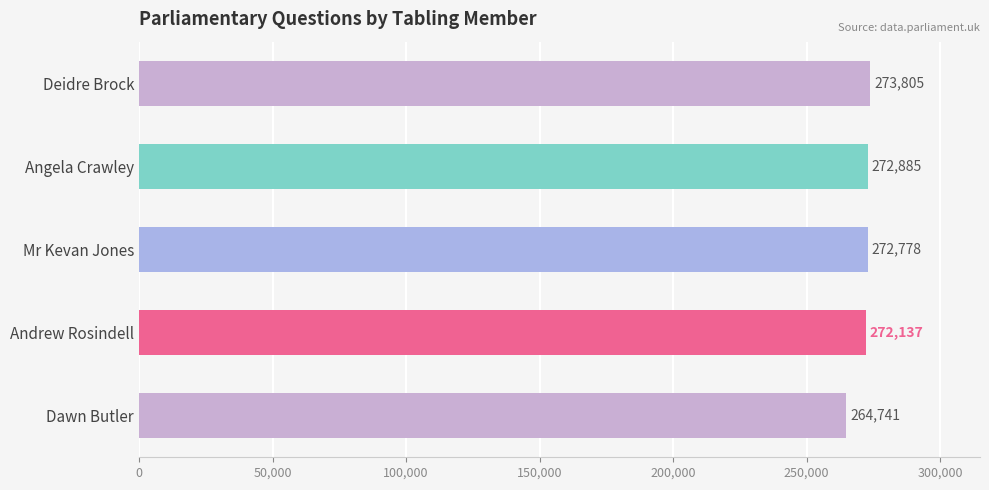

Reading top to bottom, what are all the values shown in this chart?

Deidre Brock=273805	Angela Crawley=272885	Mr Kevan Jones=272778	Andrew Rosindell=272137	Dawn Butler=264741